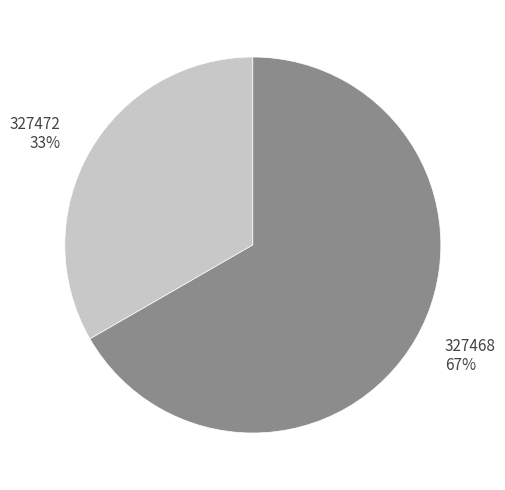

How many segments does this pie chart have?

2